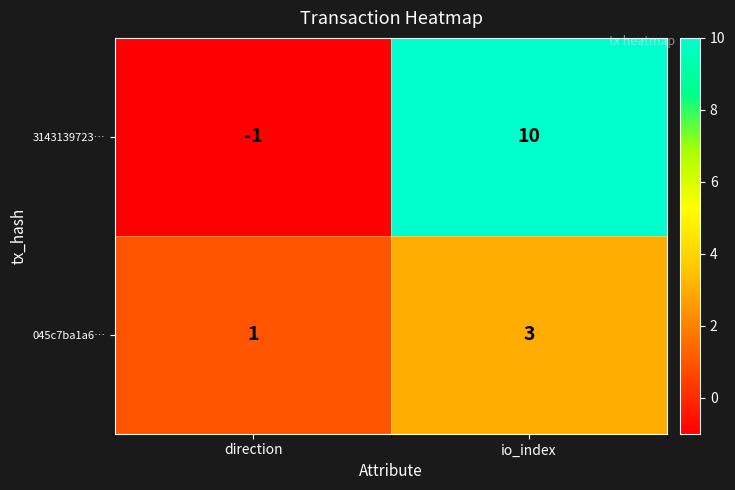

Is it true that 3143139723… equals 17 at io_index?

False